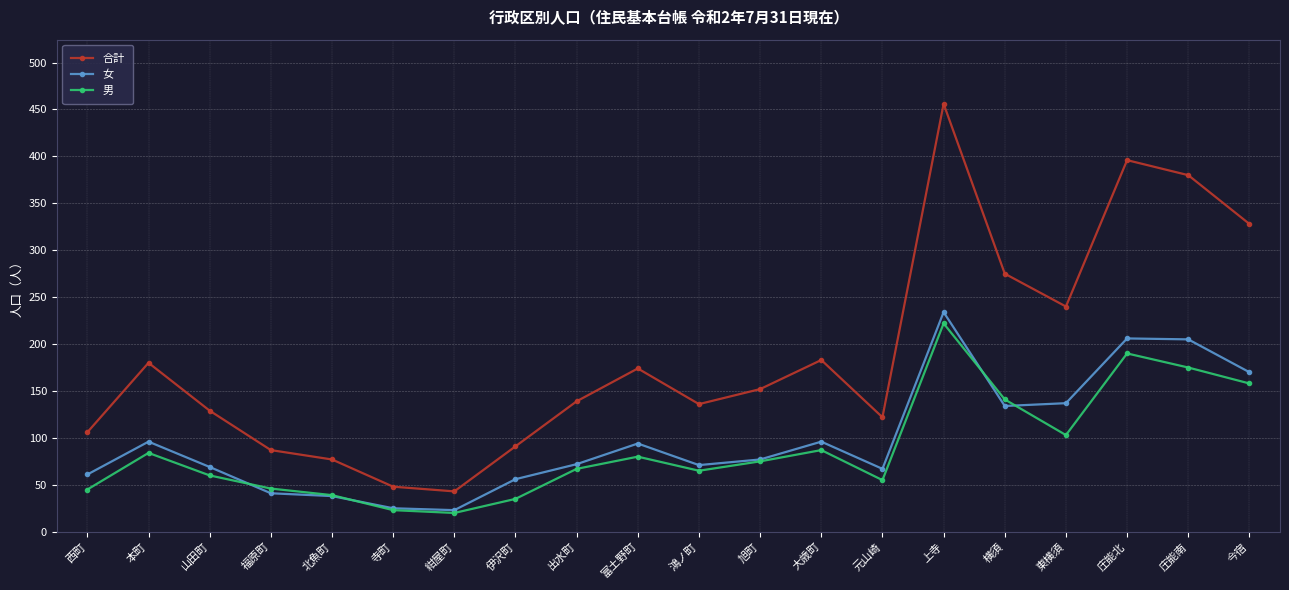

Is this an area chart (filled region under the line)?

No